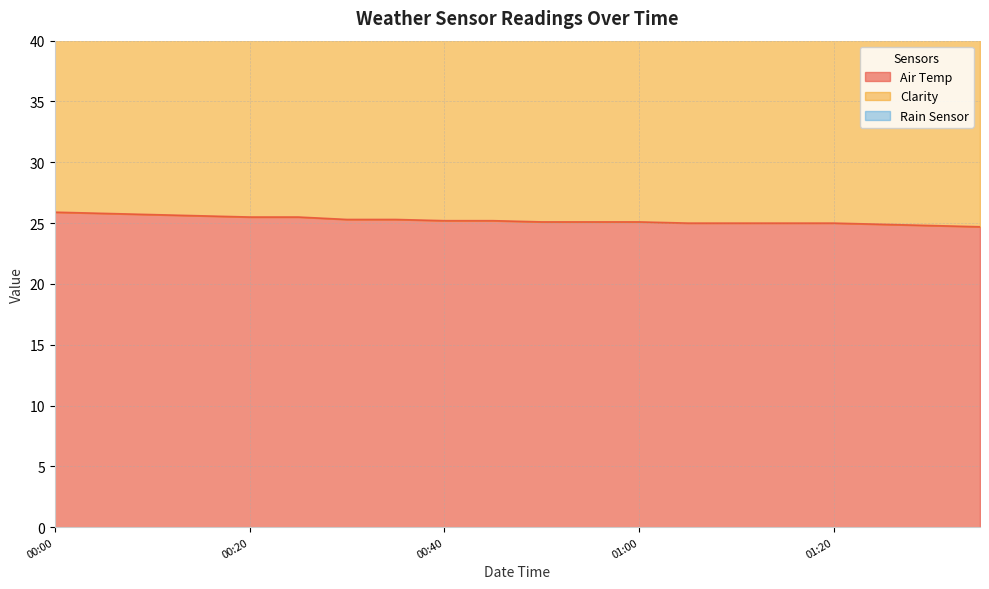

Which series has the largest range (max minus min)?

Air Temp